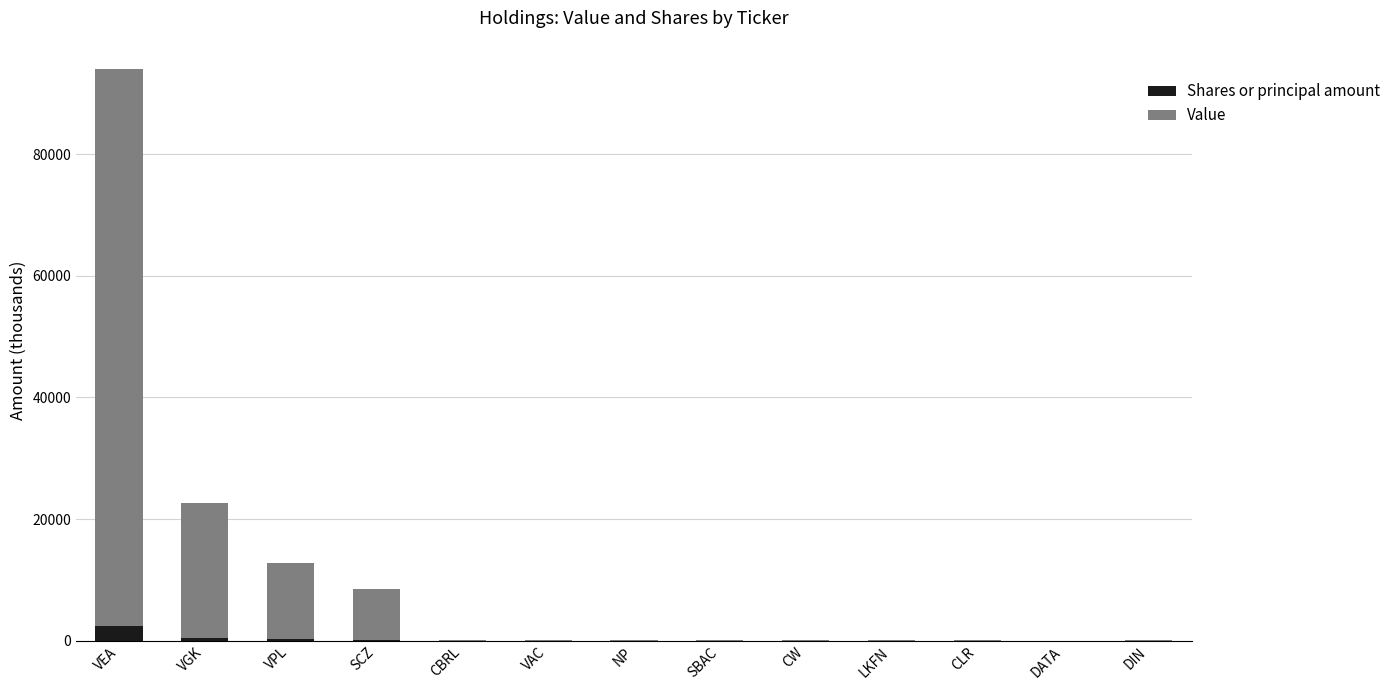

At which category is the sum across all series the highest?

VEA